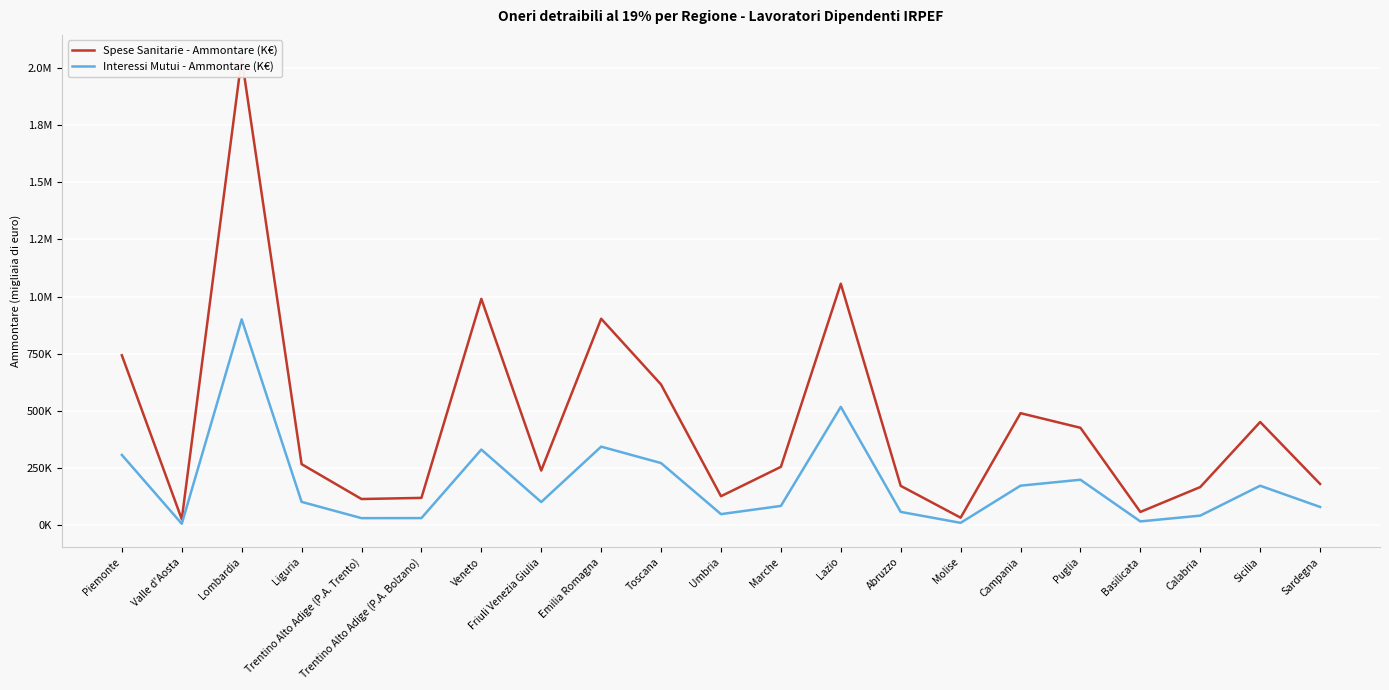

What are all the series names shown in the legend?

Spese Sanitarie - Ammontare (K€), Interessi Mutui - Ammontare (K€)